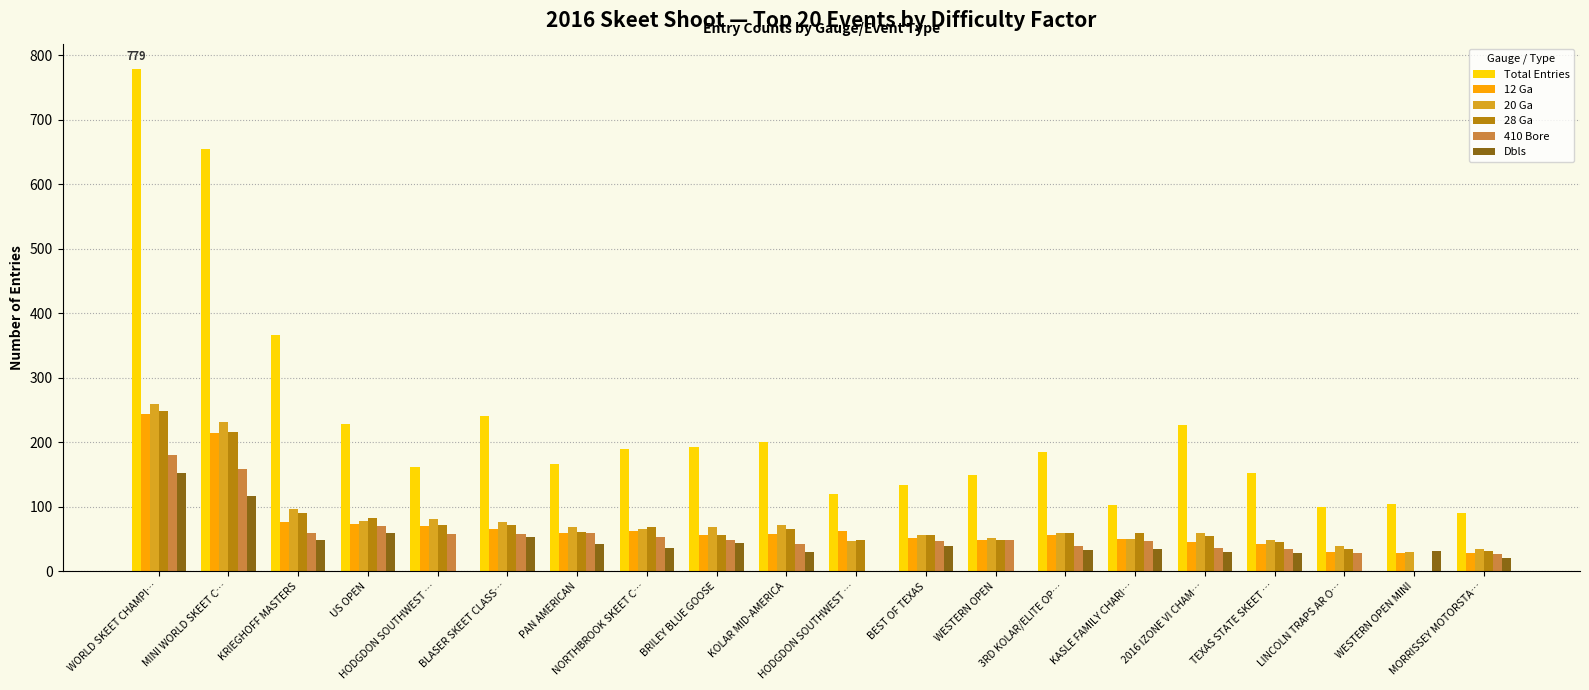

Is it true that 410 Bore equals 101 at WESTERN OPEN MINI?

False